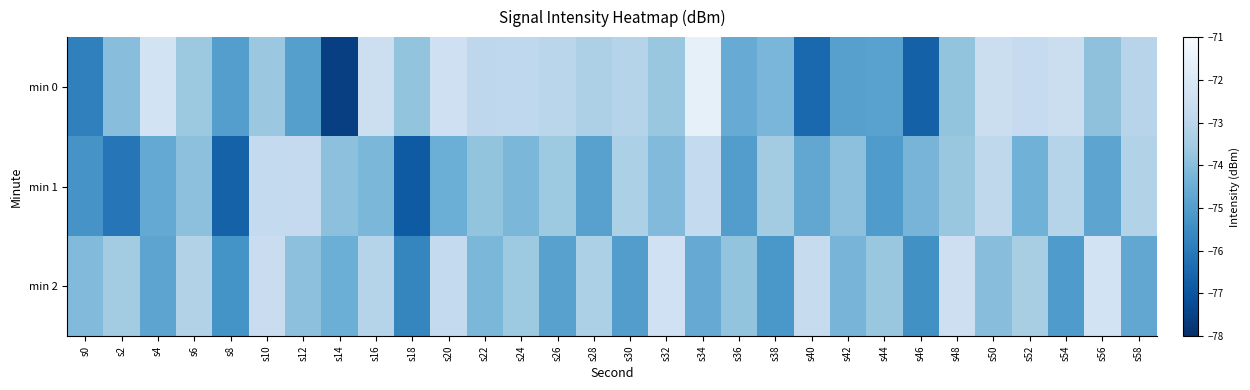

What is the total value across all series at s26?

-221.5